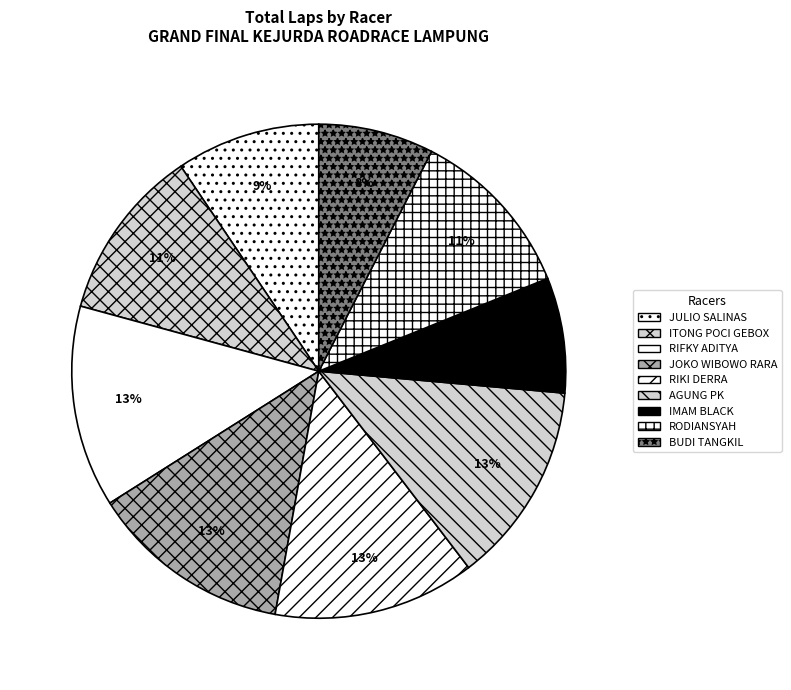

How many slices are in this pie chart?

9